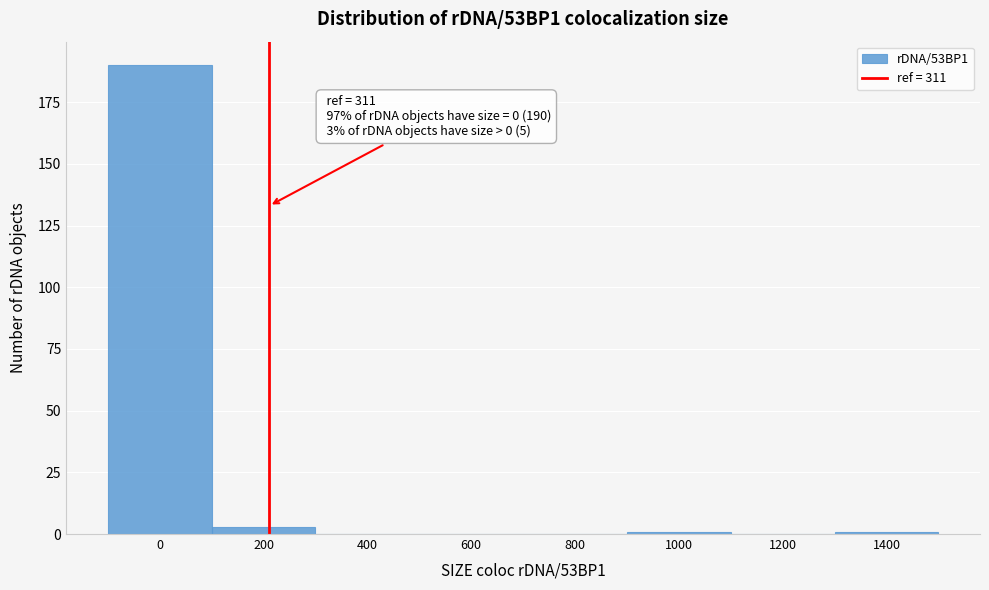

Reading left to right, what are all the values shown in this chart?

0=190	200=3	400=0	600=0	800=0	1000=1	1200=0	1400=1